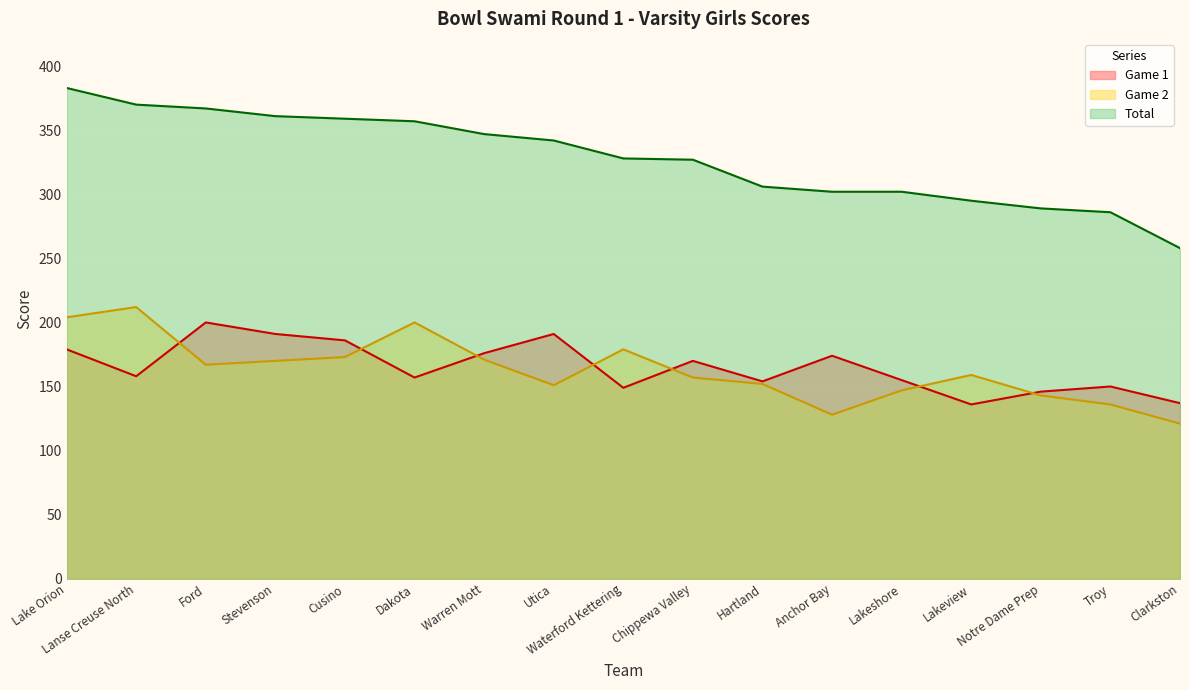

What is the average value of the Total series?

328